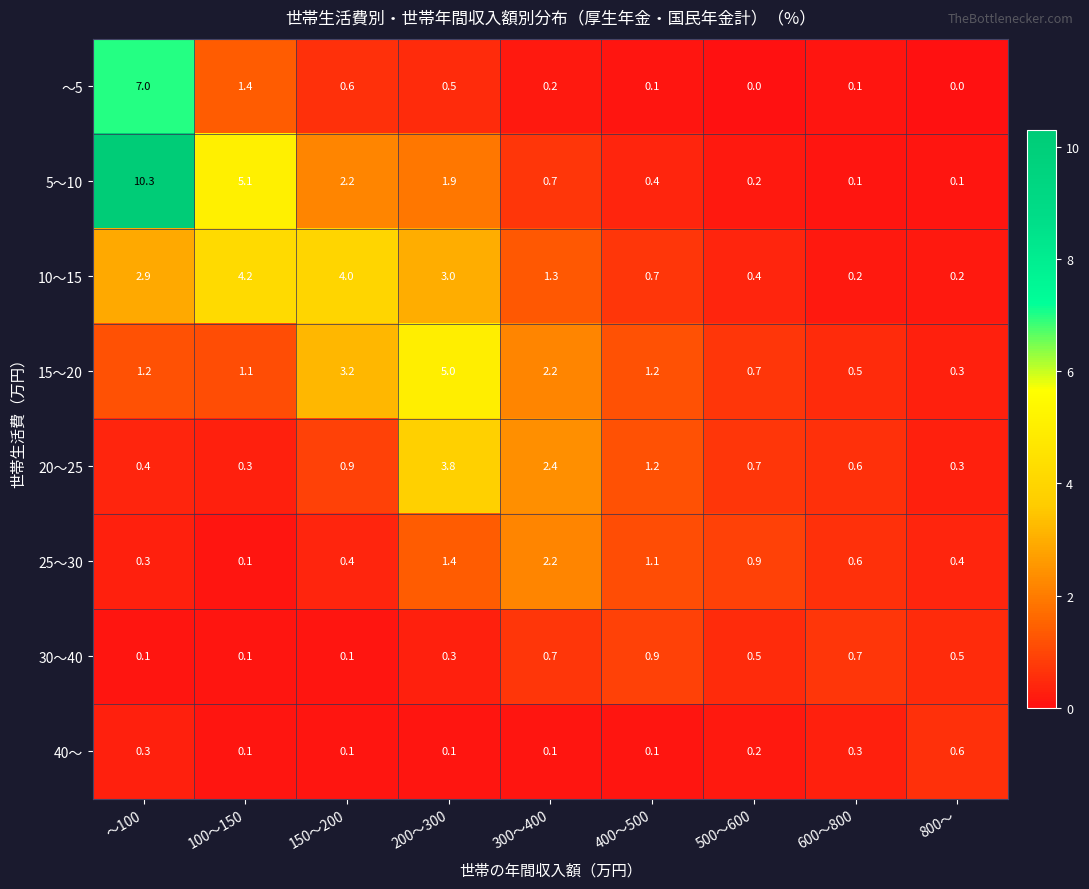

Is it true that 20～25 equals 0.4 at ～100?

True